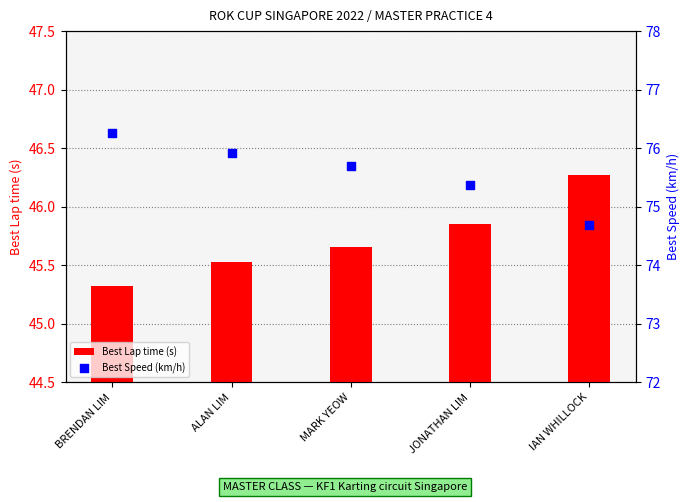

What are all the series names shown in the legend?

Best Lap time (s), Best Speed (km/h)